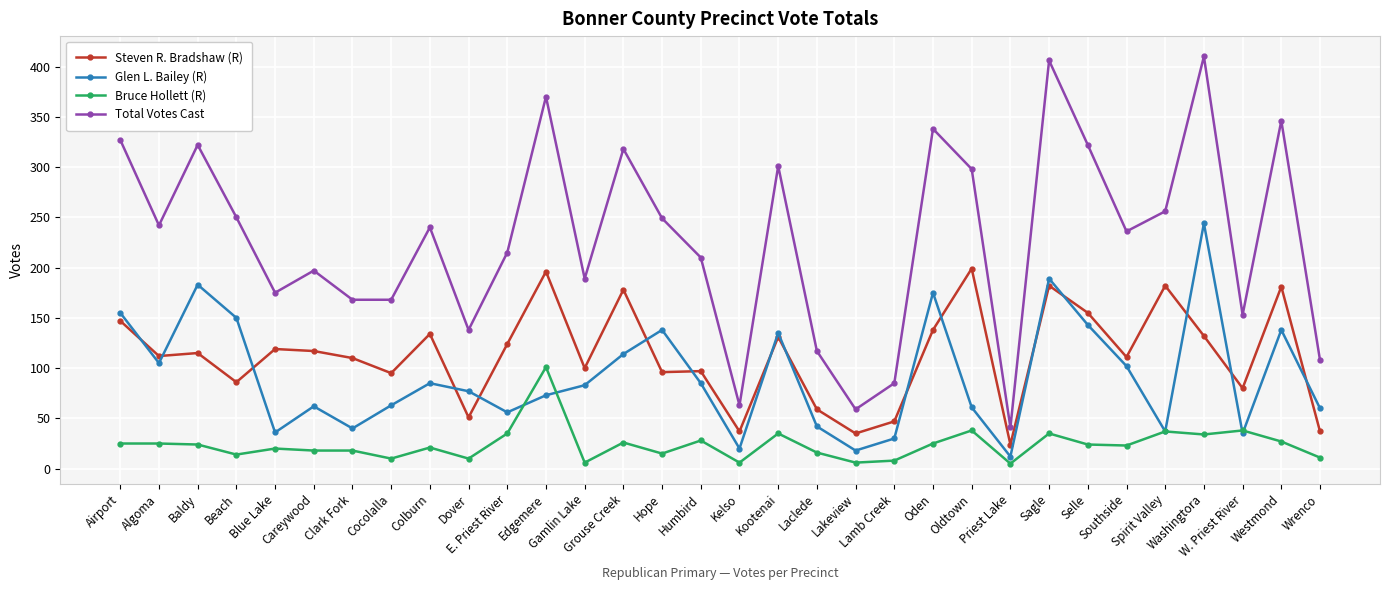

Read the Bruce Hollett (R) value at Clark Fork.

18